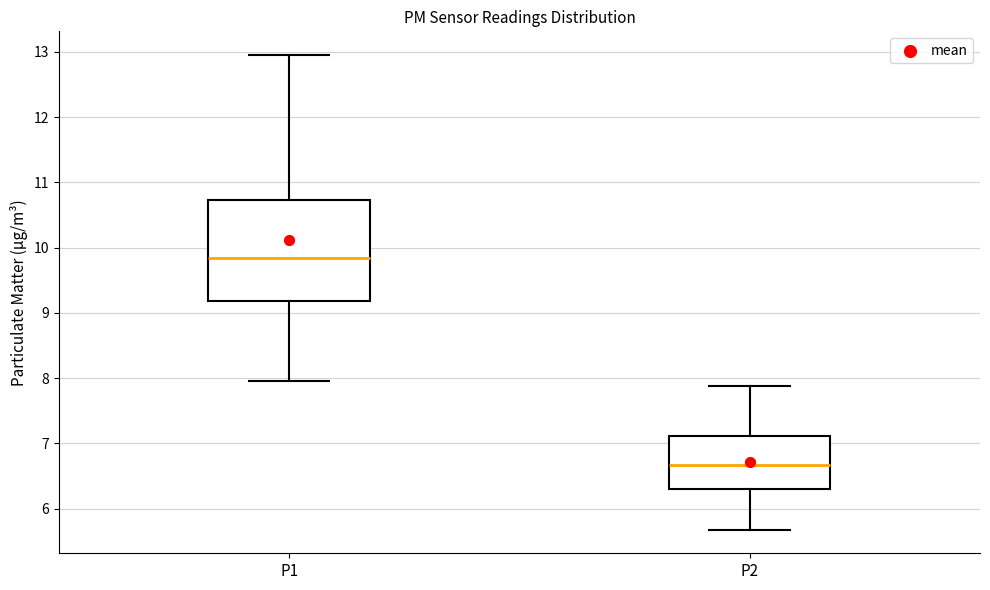

Which box has the highest median line?

P1